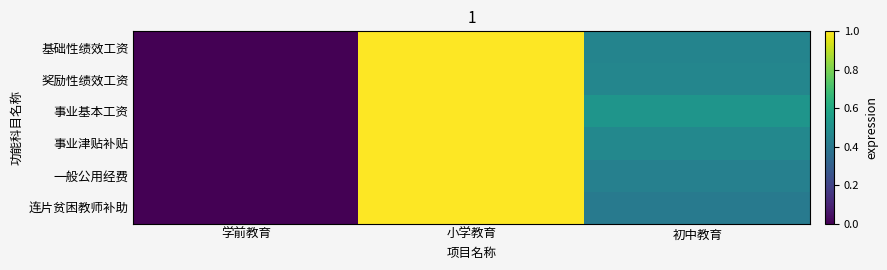

Reading left to right, transcribe all the data shown in this chart.

基础性绩效工资: 学前教育=0.0	小学教育=1.0	初中教育=0.5
奖励性绩效工资: 学前教育=0.0	小学教育=1.0	初中教育=0.5
事业基本工资: 学前教育=0.0	小学教育=1.0	初中教育=0.5
事业津贴补贴: 学前教育=0.0	小学教育=1.0	初中教育=0.5
一般公用经费: 学前教育=0.0	小学教育=1.0	初中教育=0.4
连片贫困教师补助: 学前教育=0.0	小学教育=1.0	初中教育=0.4